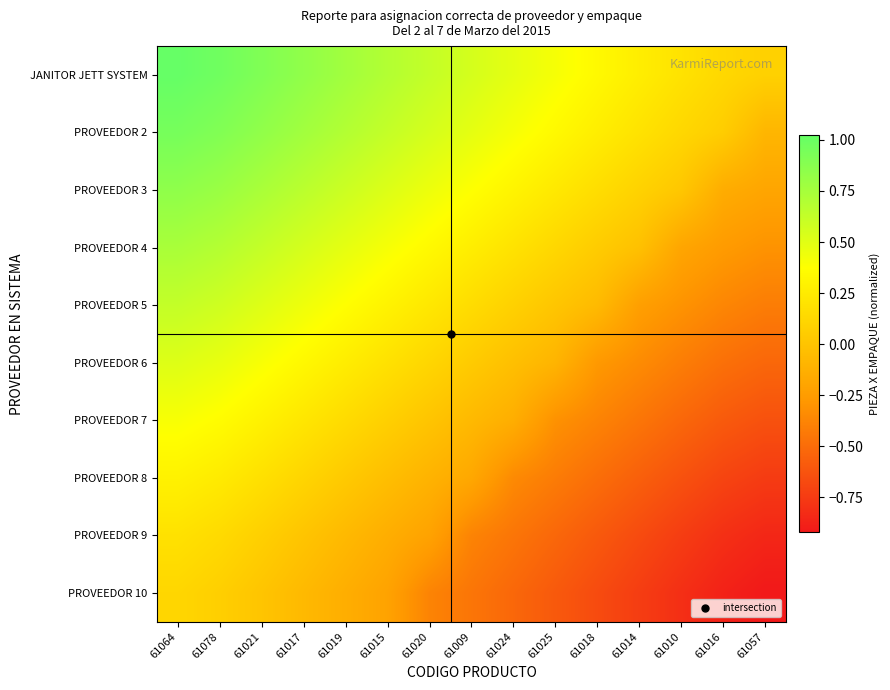

Between 61020 and 61009, which is larger?

61020